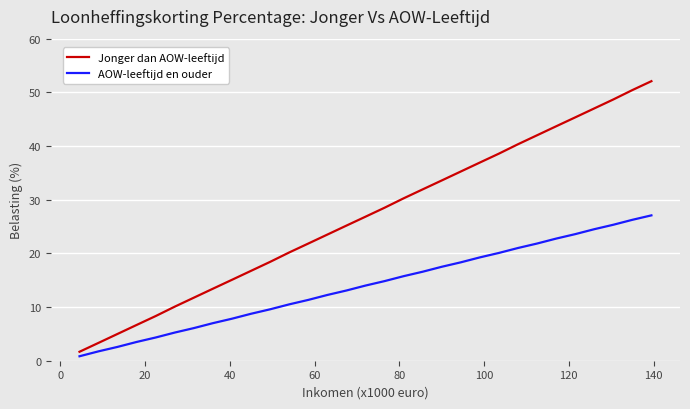

True or false: Jonger dan AOW-leeftijd and AOW-leeftijd en ouder intersect in this chart.

False